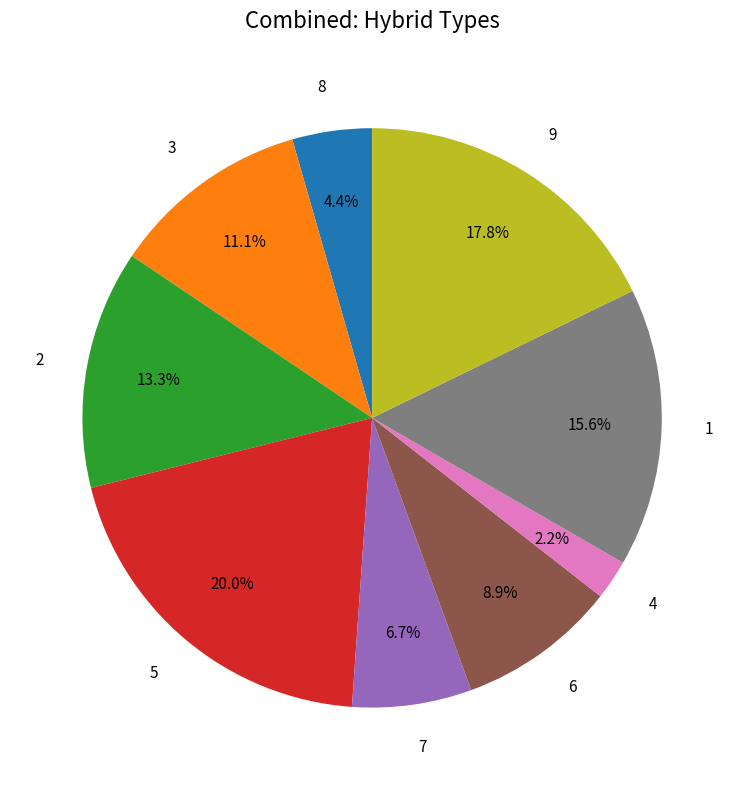

Which slice is the smallest?

4